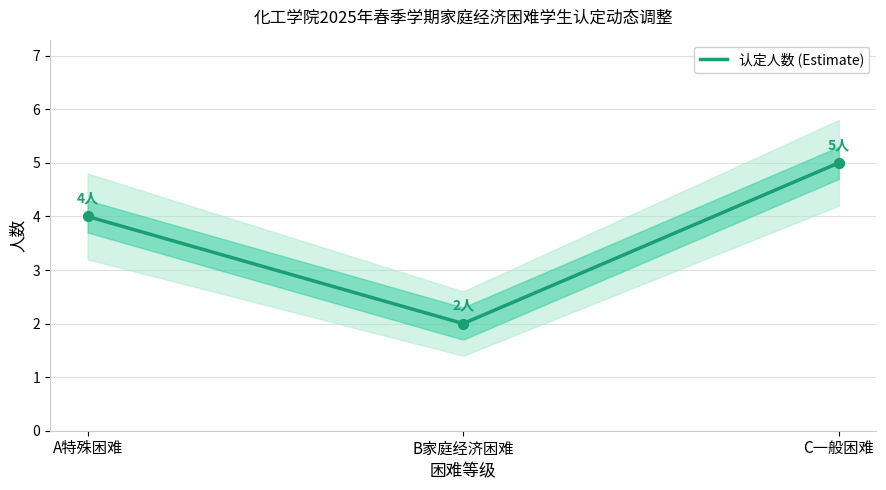

Between C一般困难 and A特殊困难, which is larger?

C一般困难